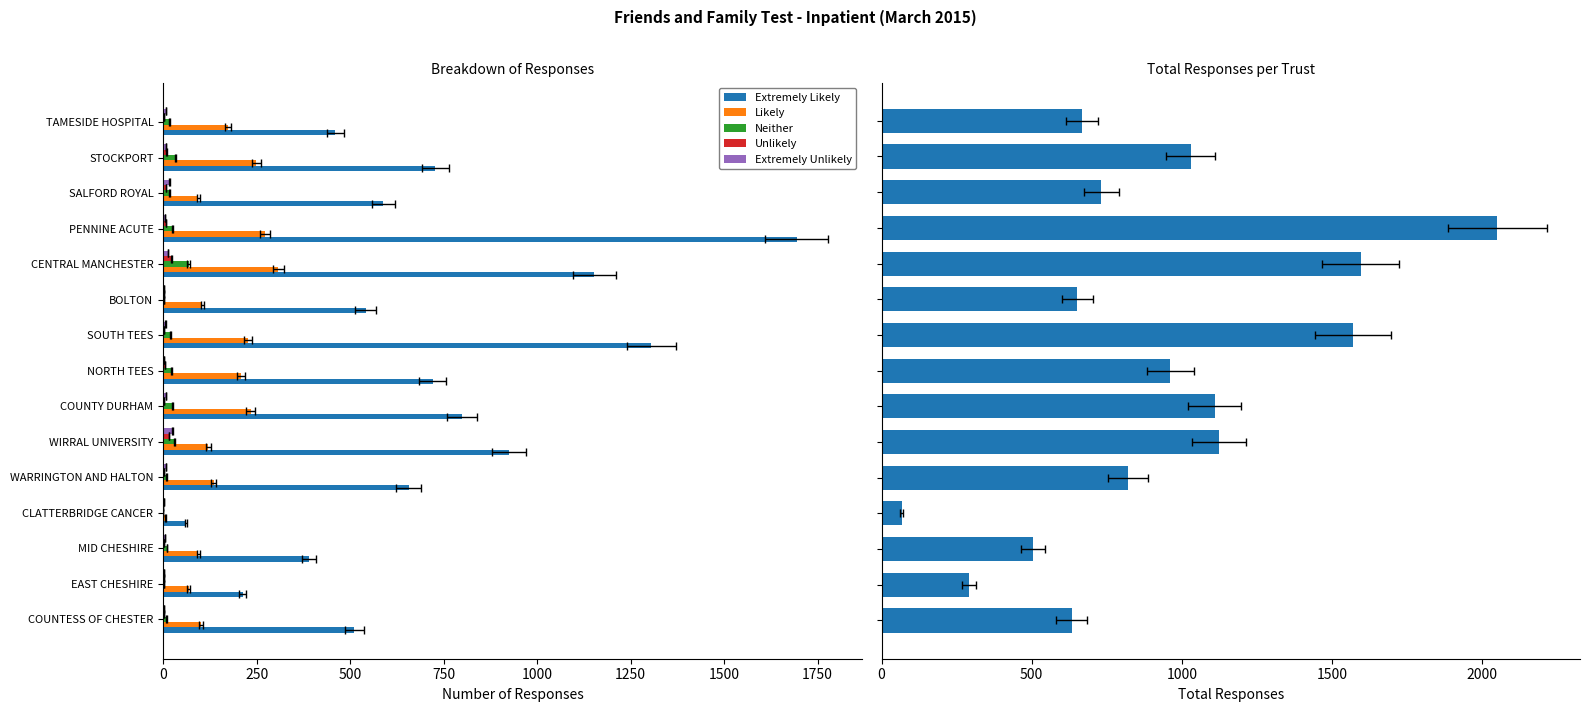

Read the Extremely Likely value at PENNINE ACUTE.

1694